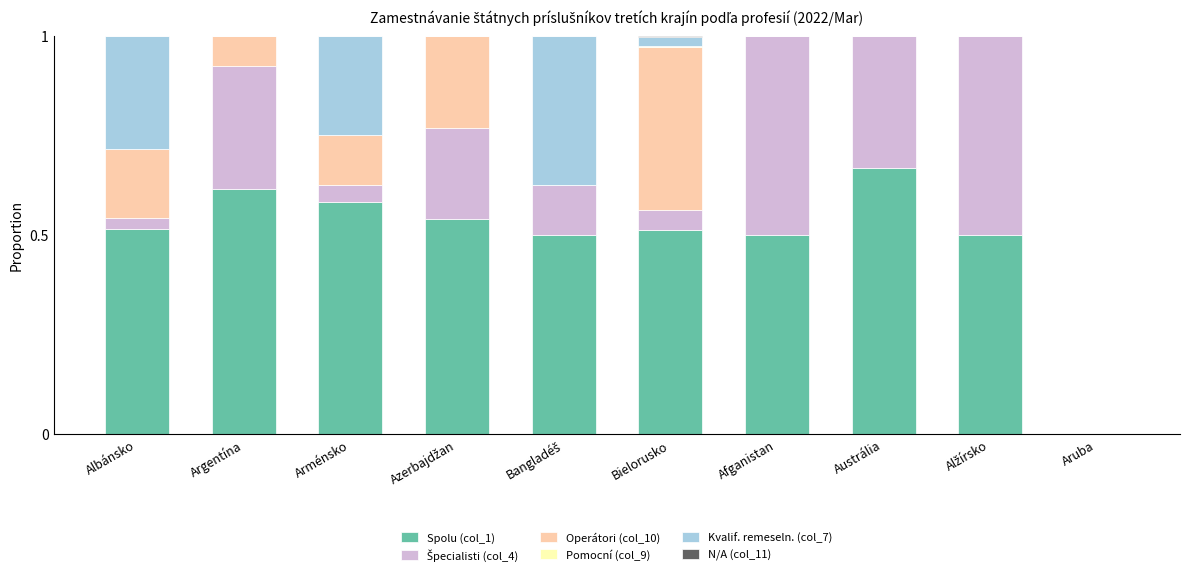

What is the total value across all series at Argentína?

1.0